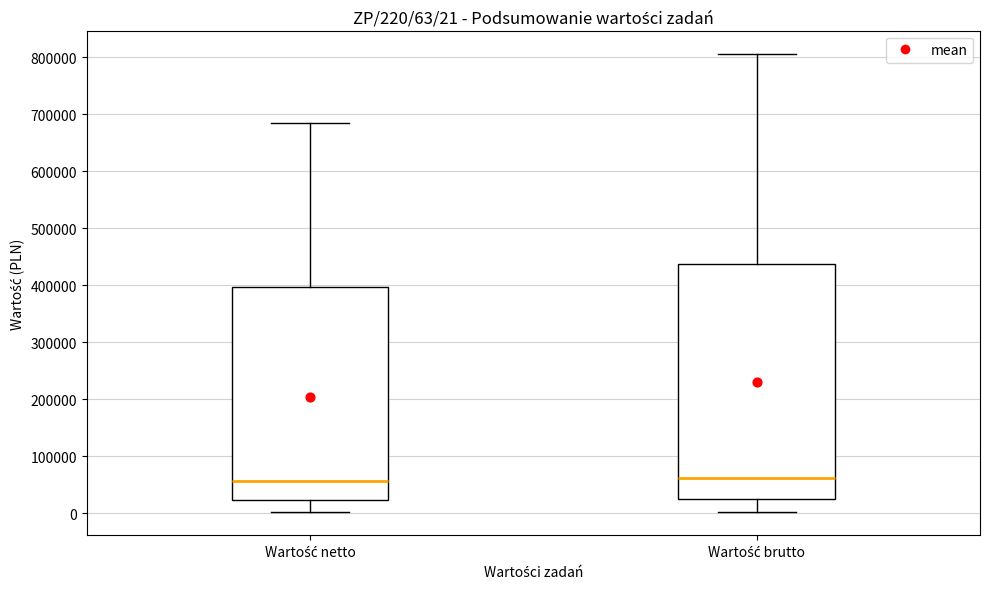

Which box is the tallest, from its lower edge to its upper edge?

Wartość brutto